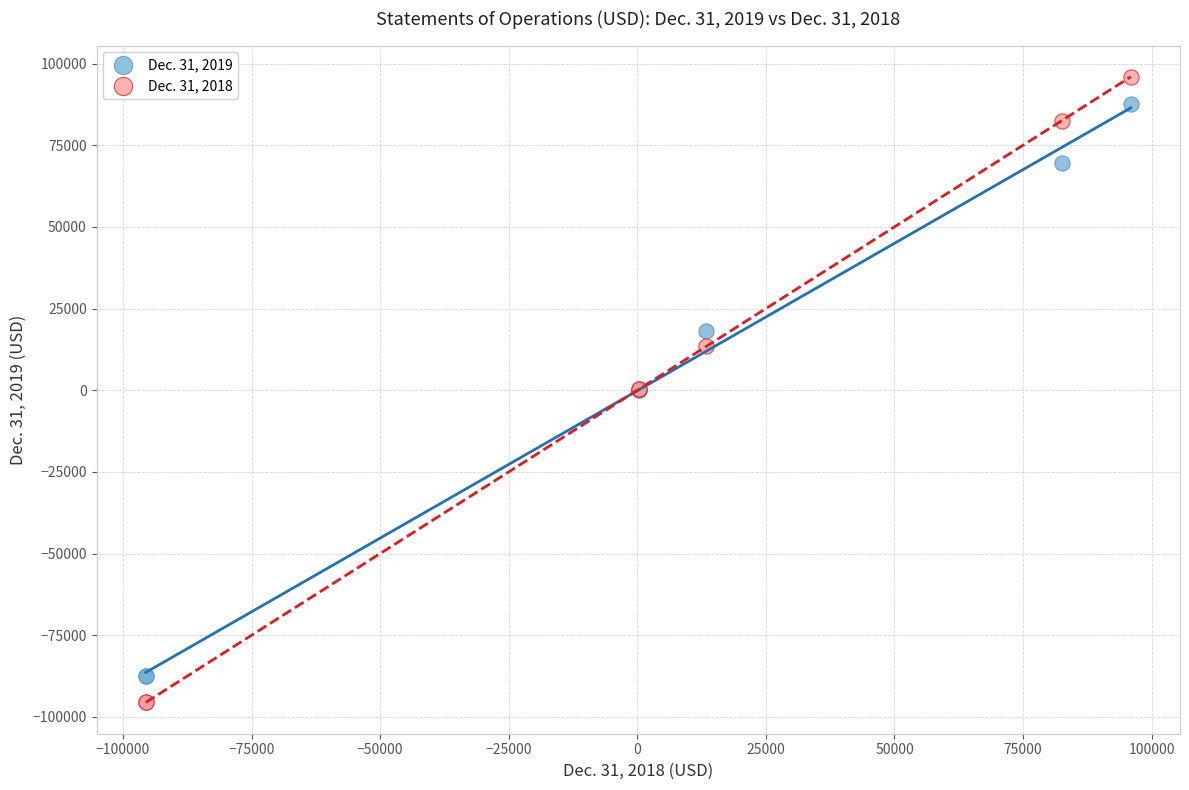

What is the X range (max minus min) for the scatter plot?

191519